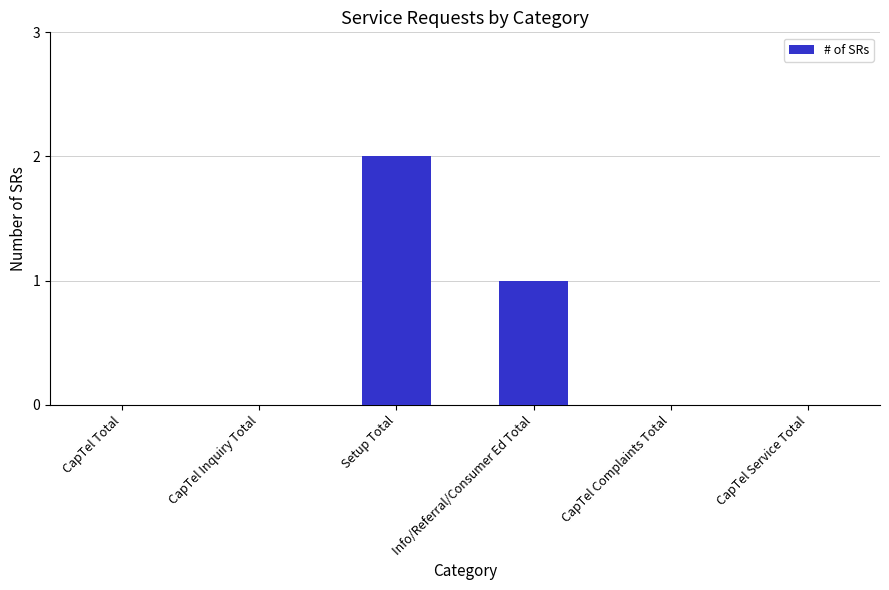

Which has a higher value, Setup Total or CapTel Complaints Total?

Setup Total